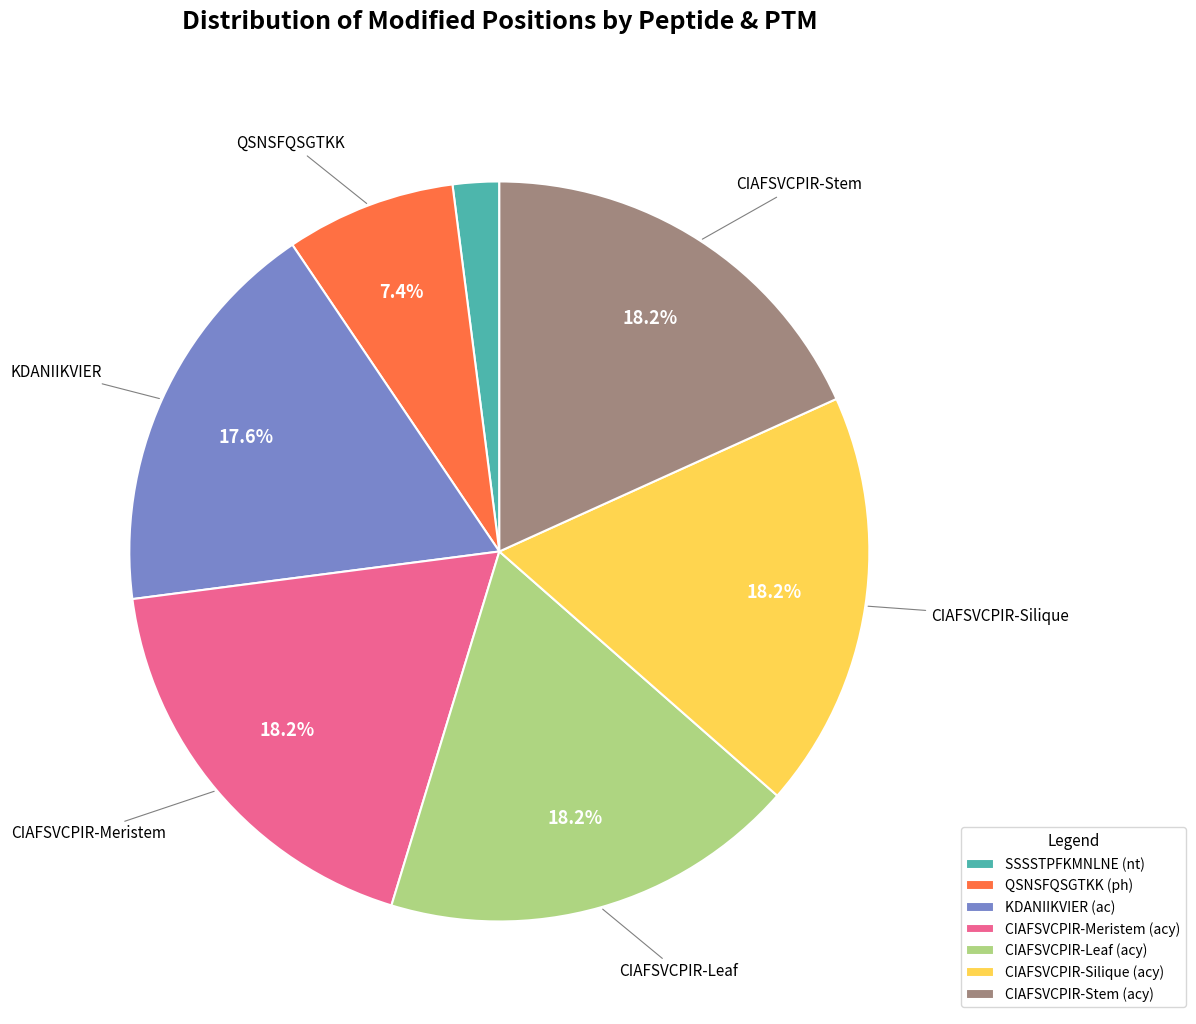

To the nearest percent, what is the average slice percentage?

14%